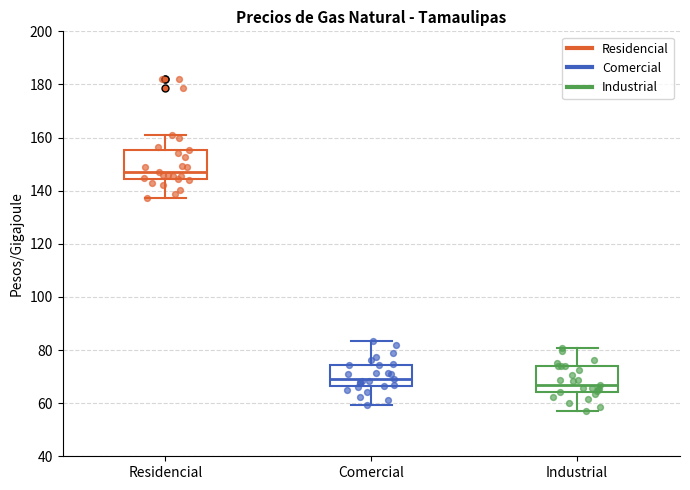

Reading left to right, read every box against the y-axis: the position of its median line, the range the box covers, and the ends of its whiskers. The values are not printed on the chart, so give them approximately, as read against the axis.

Residencial: median 146, box 144 to 156, whiskers 138 to 162
Comercial: median 70, box 66 to 74, whiskers 60 to 84
Industrial: median 66, box 64 to 74, whiskers 58 to 80